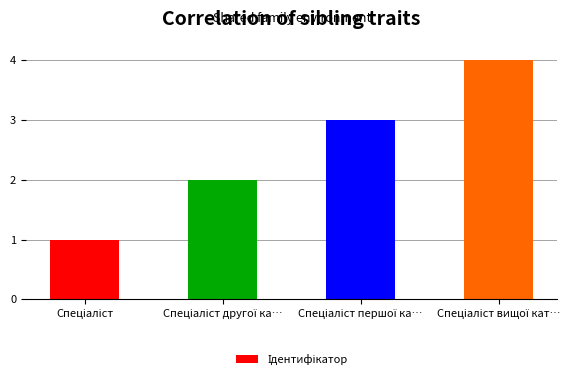

What is the maximum value shown in the chart?

4